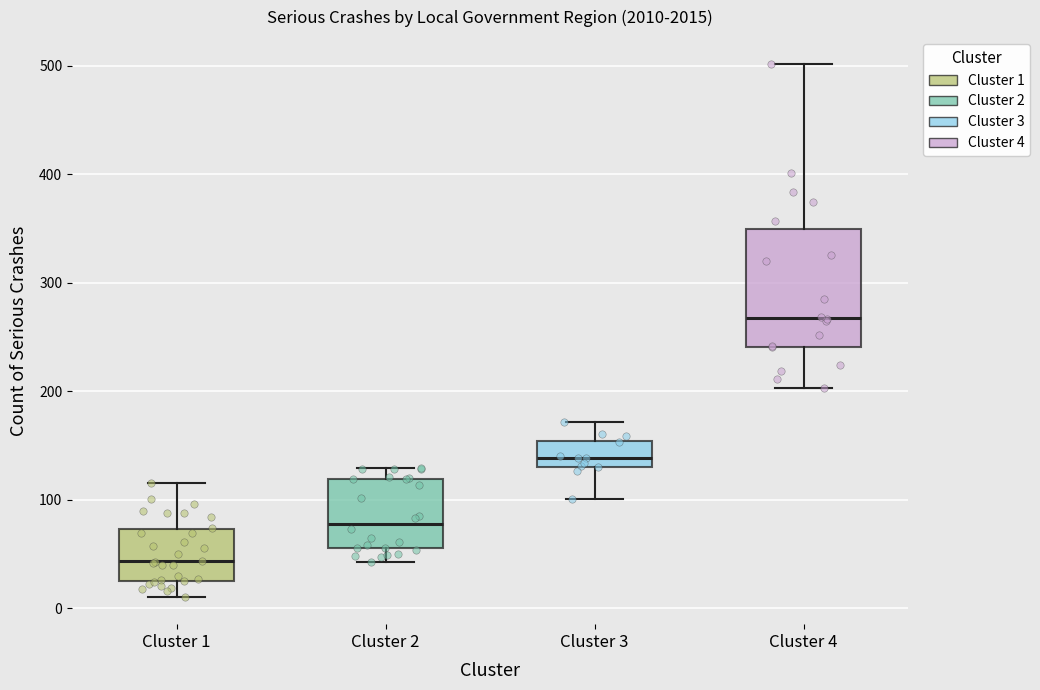

Which box is the tallest, from its lower edge to its upper edge?

Cluster 4